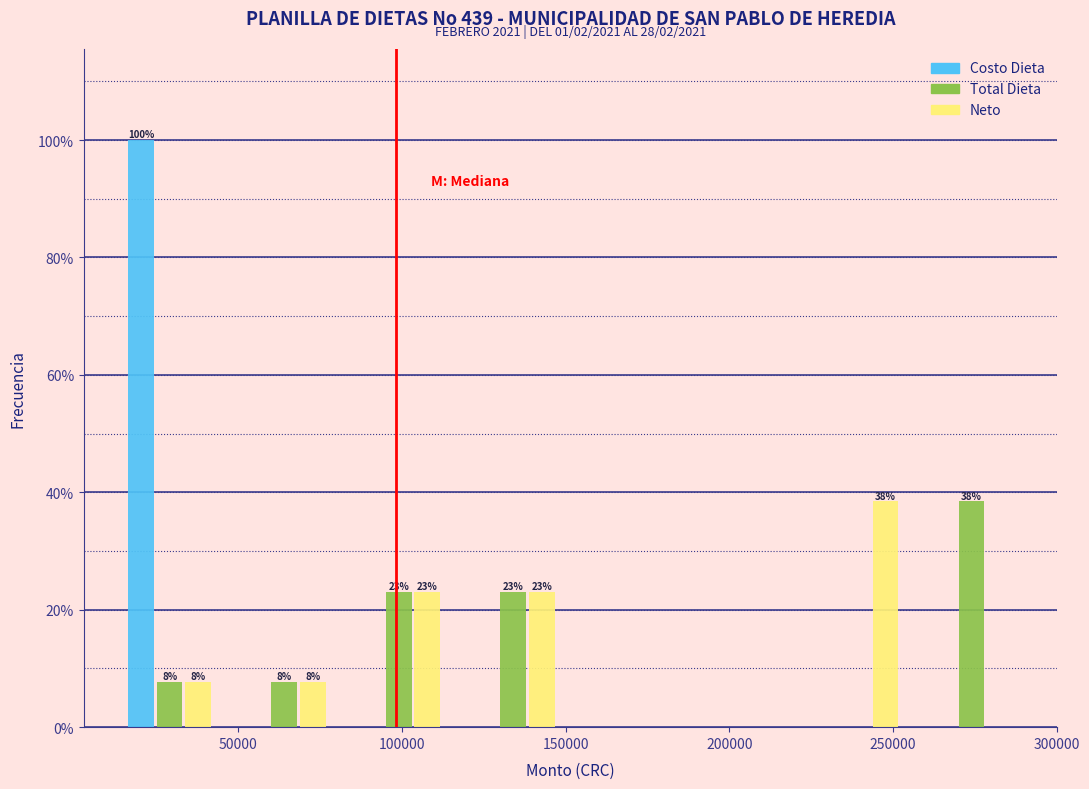

In the Neto series, which range on the x-axis has the tallest bar?

220000 to 255000